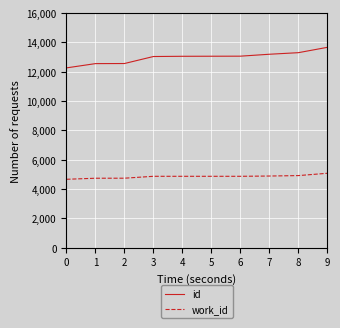

Which series has the largest total across all categories?

id